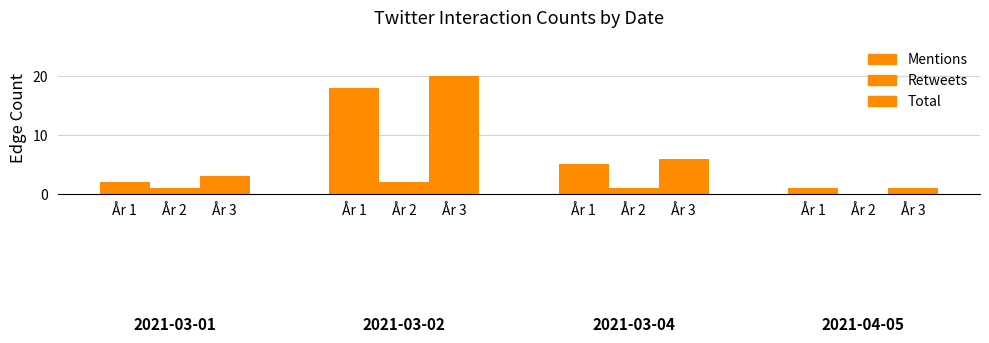

How many groups of bars are there?

4